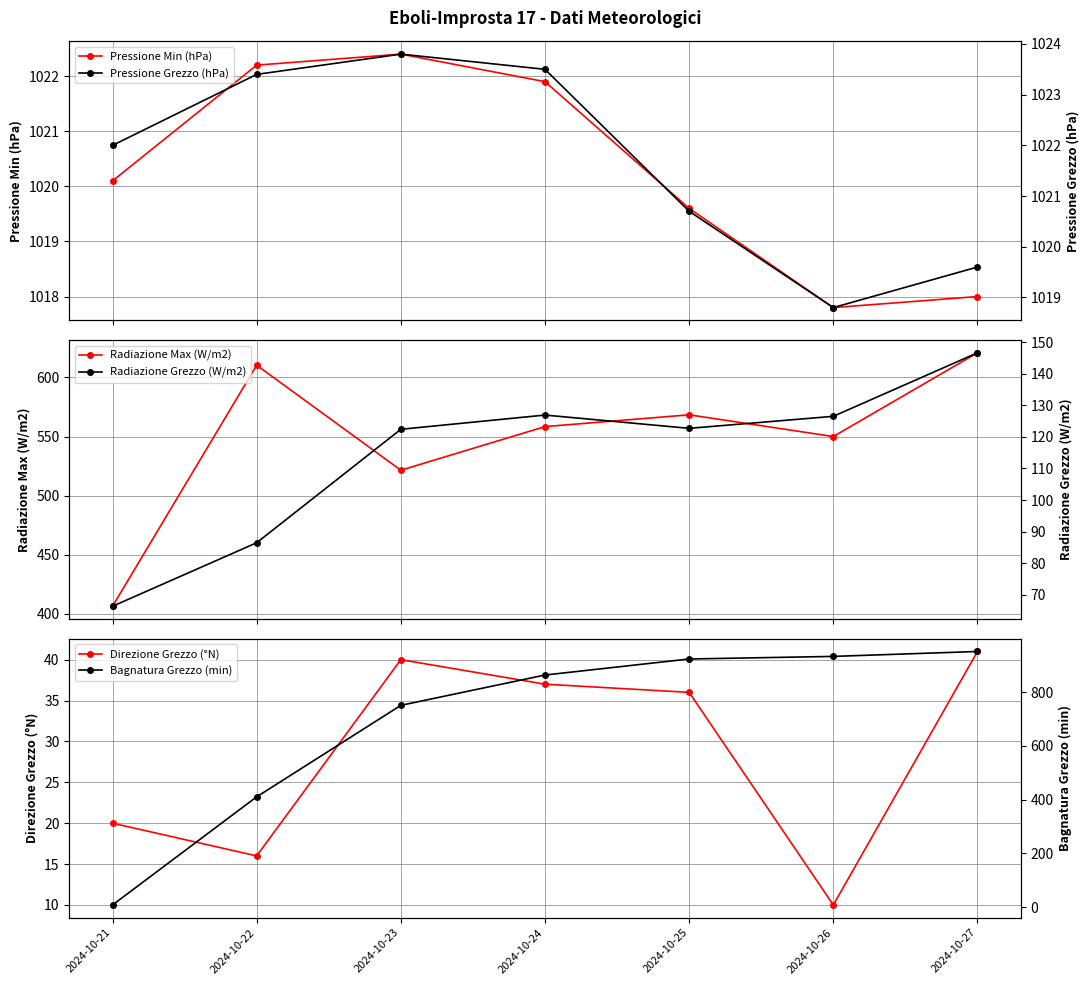

Which has a higher value, 2024-10-27 or 2024-10-23?

2024-10-23